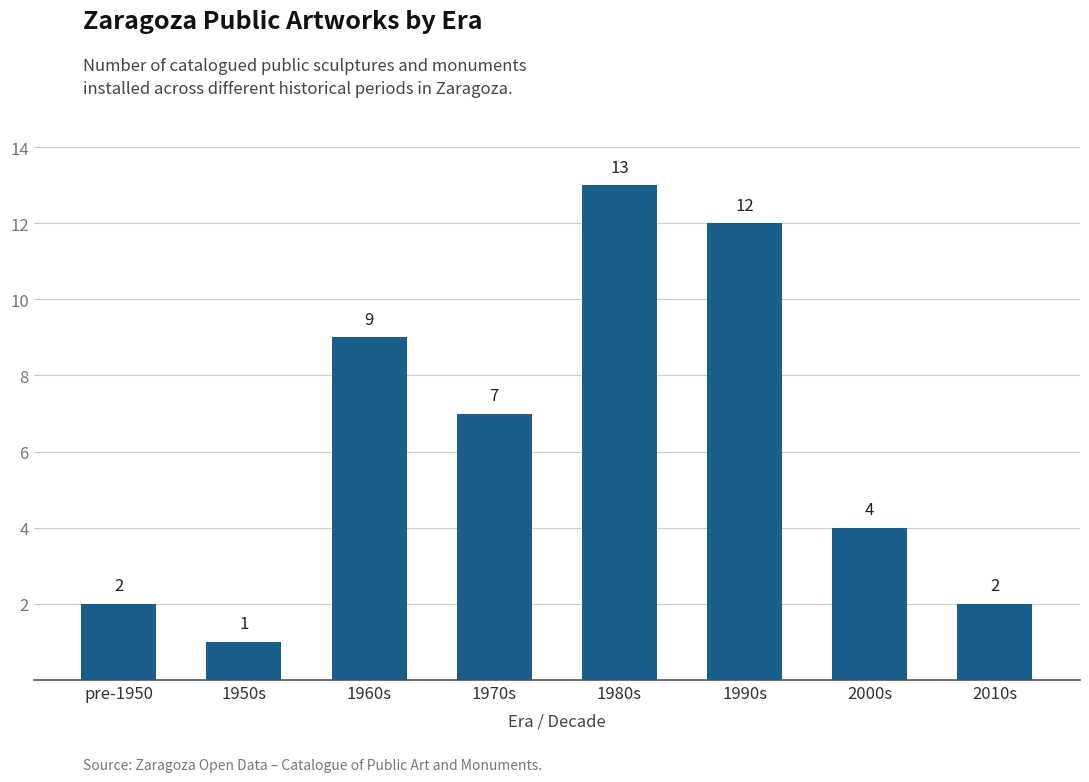

What is the value of the 1st bar from the left?

2